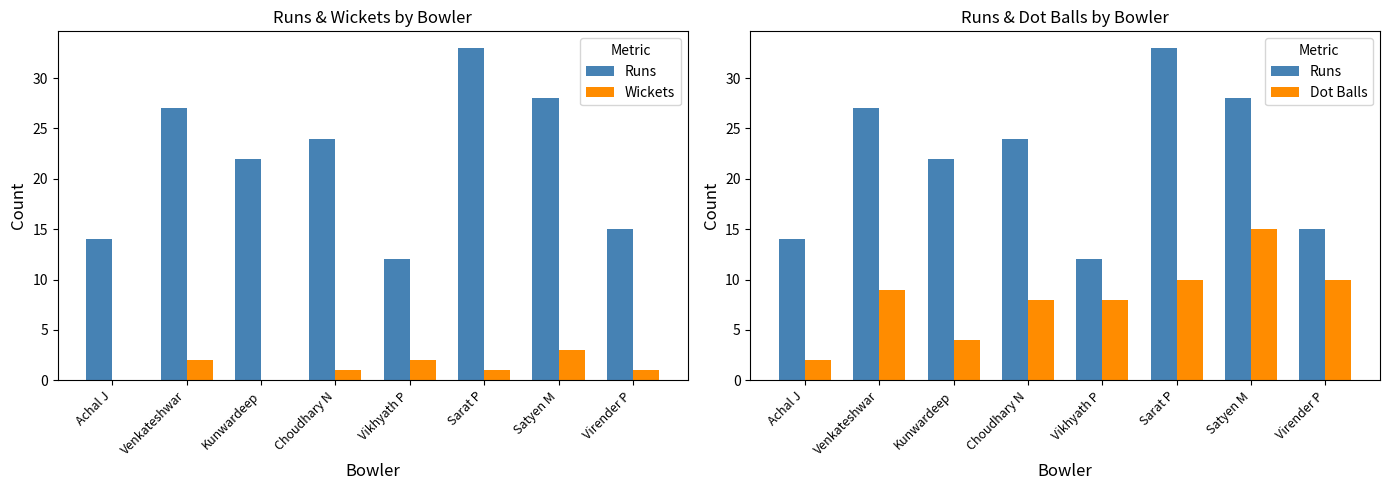

Which has a higher value, Achal J or Virender P?

Virender P